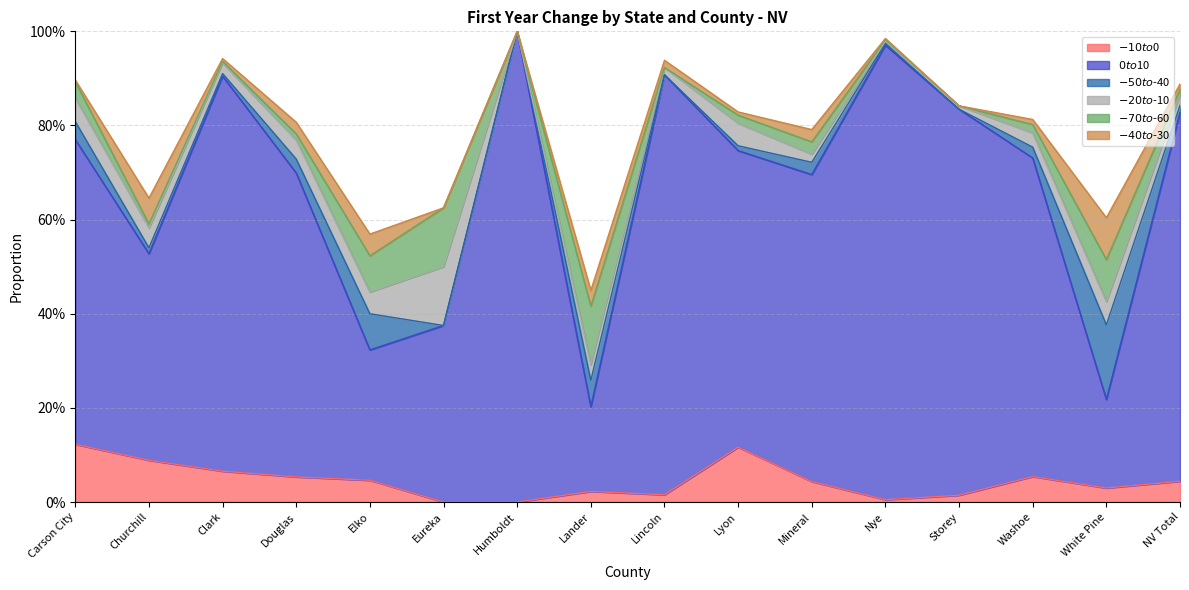

What is the difference between the second highest and minimum values in the $-70 to $-60 series?

0.1